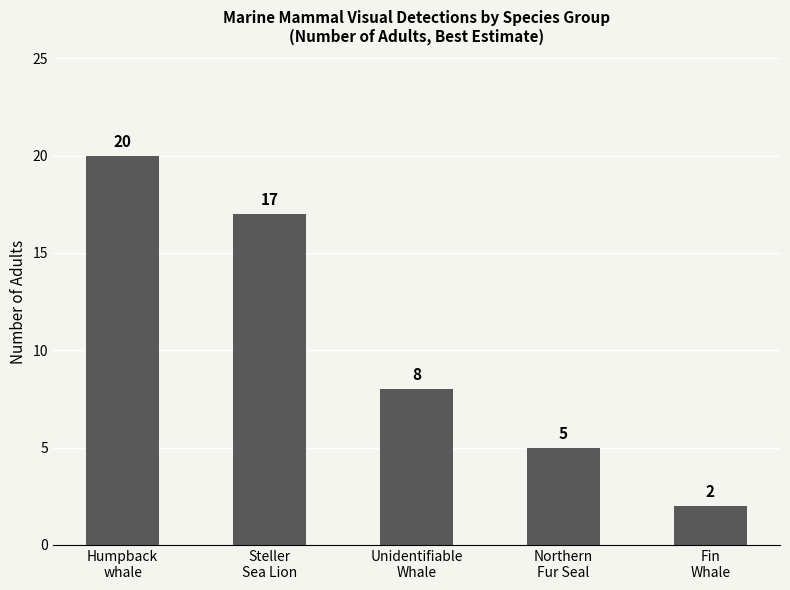

What is the difference between the maximum and second lowest values?

15